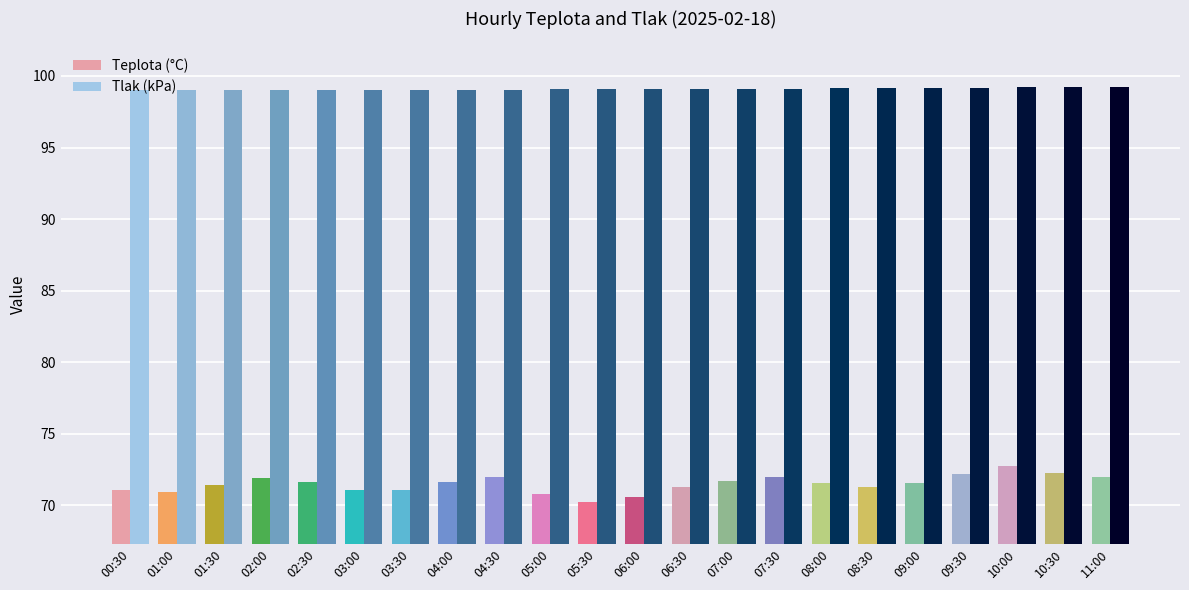

Is the value of Teplota (°C) at 09:00 greater than the value of Tlak (kPa) at 03:00?

No